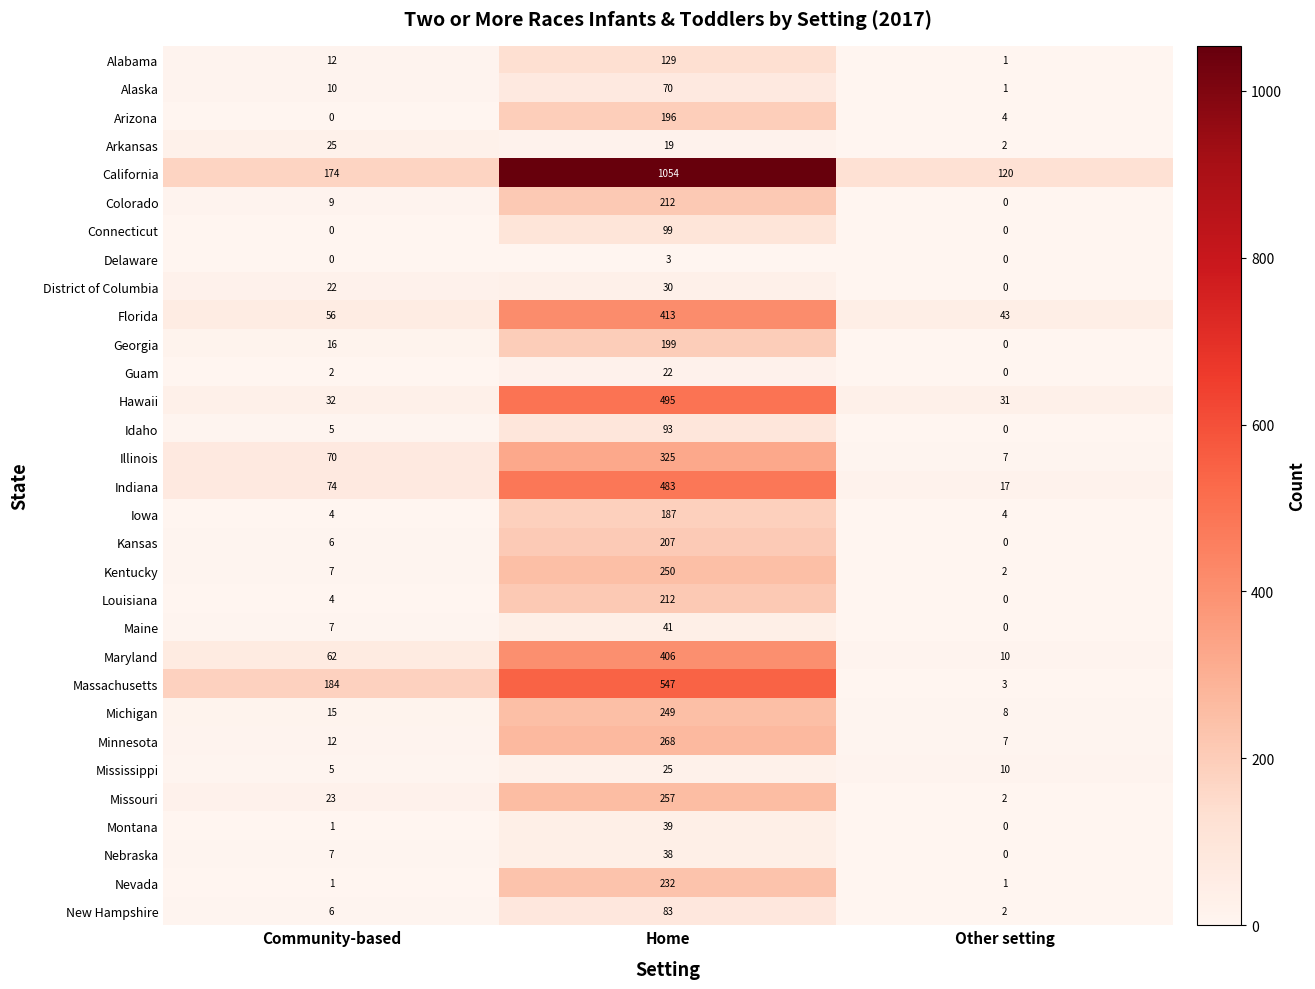

What is the approximate value of Connecticut at Home?

99